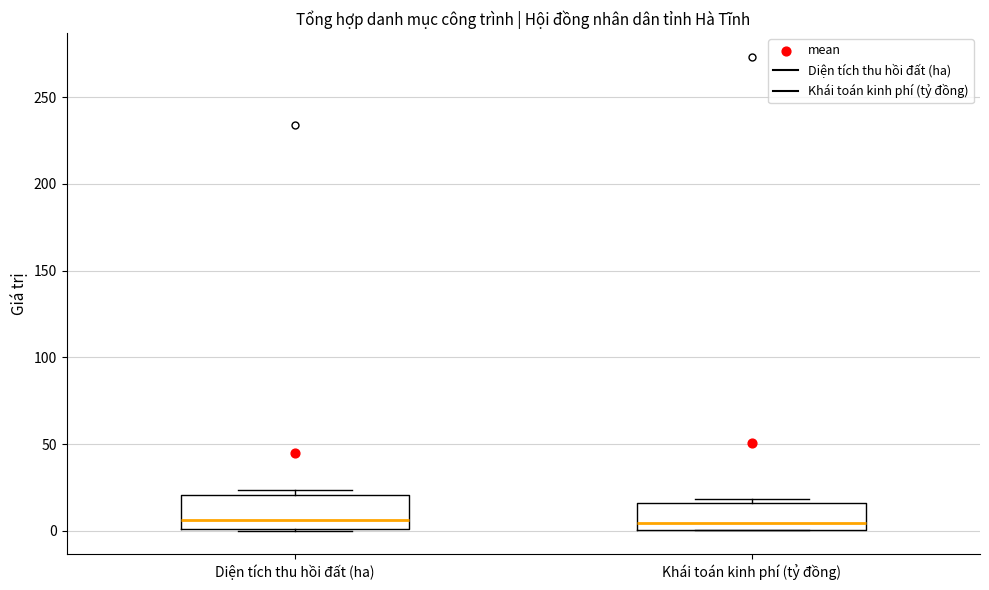

Reading left to right, transcribe this box plot: for each box, give where its median line is, the range the box spans, and where its two whiskers end, as read against the y-axis. The values are not printed on the chart, so give them approximately, as read against the axis.

Diện tích thu hồi đất (ha): median 5, box 0 to 20, whiskers 0 to 25
Khái toán kinh phí (tỷ đồng): median 5, box 0 to 15, whiskers 0 to 20